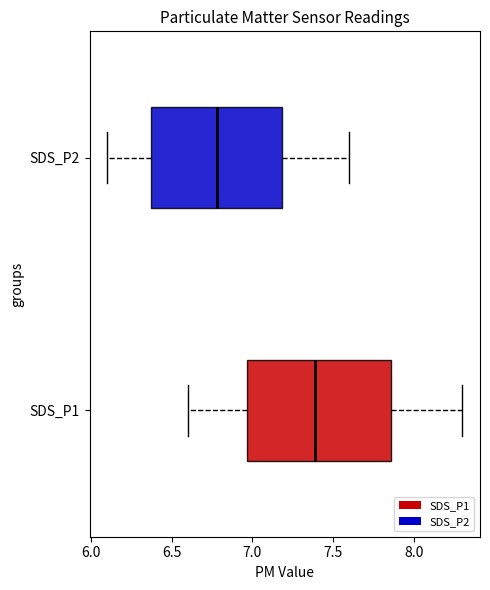

Which box's median line is the furthest to the right?

SDS_P1